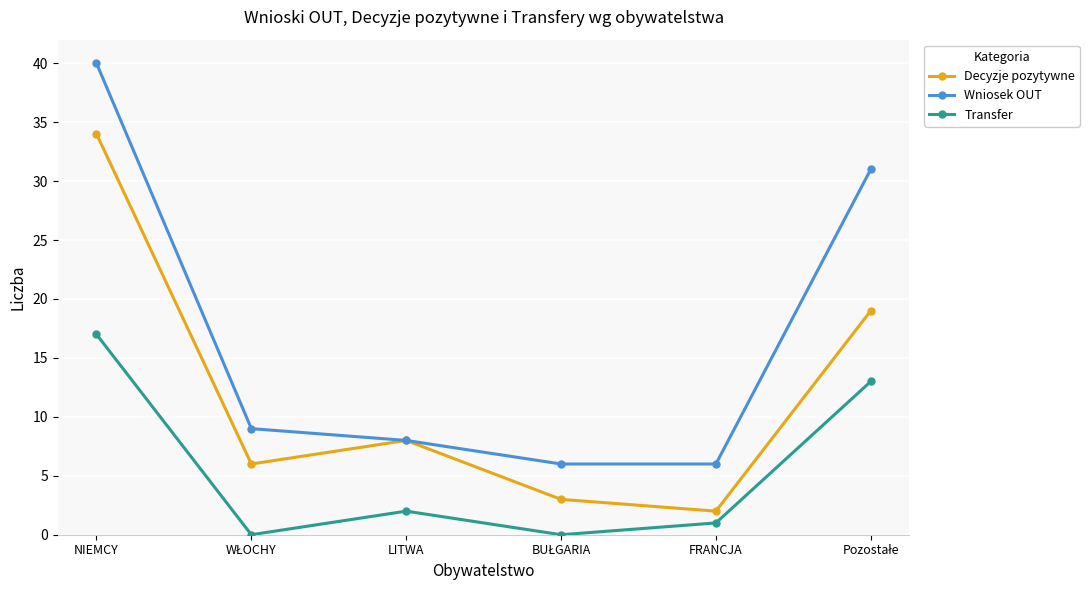

What is the average value of the Decyzje pozytywne series?

12